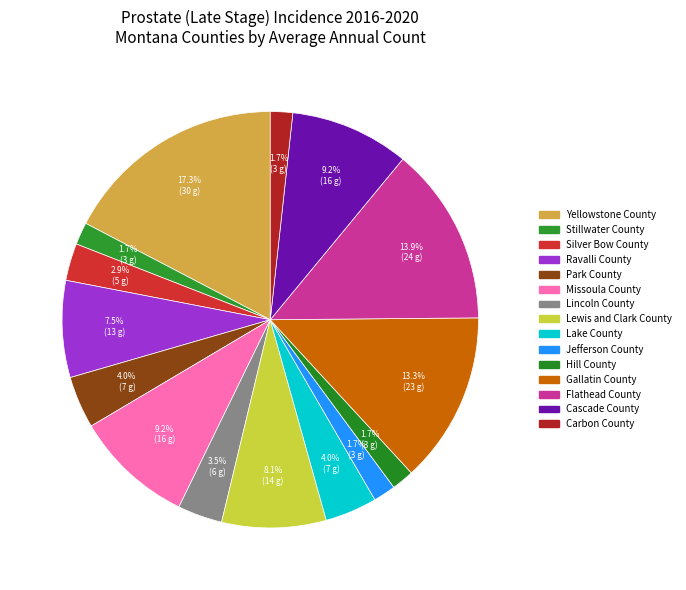

How many segments does this pie chart have?

15